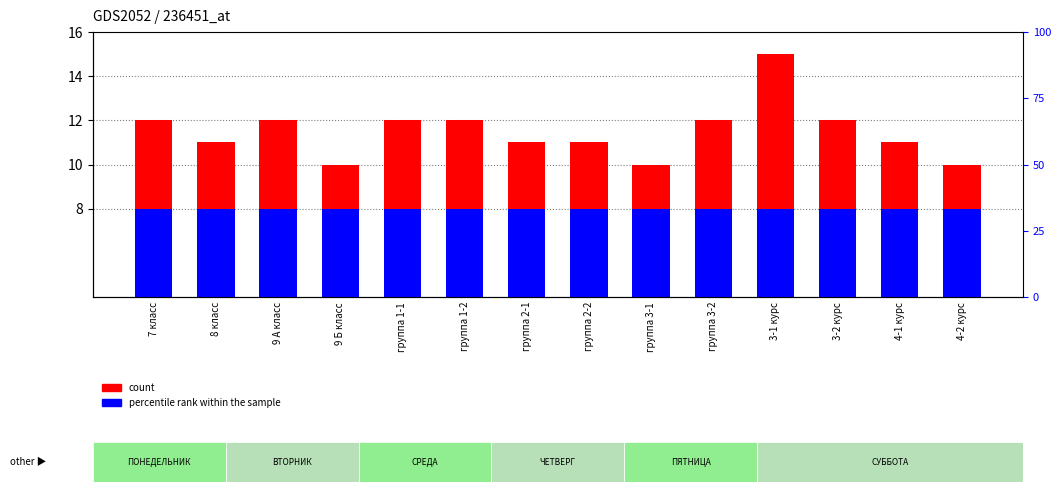

What is the label of the 9th bar from the right?

группа 1-2